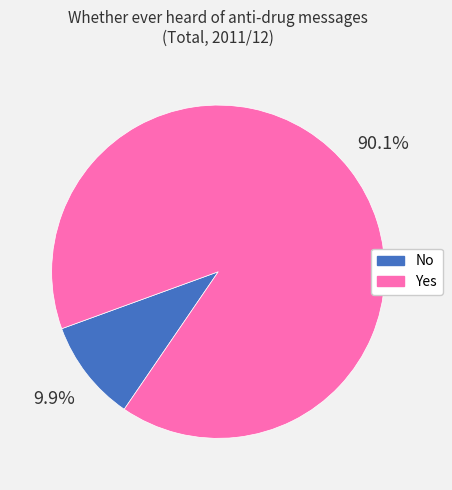

To the nearest percent, what is the difference between the No and Yes slice percentages?

80%